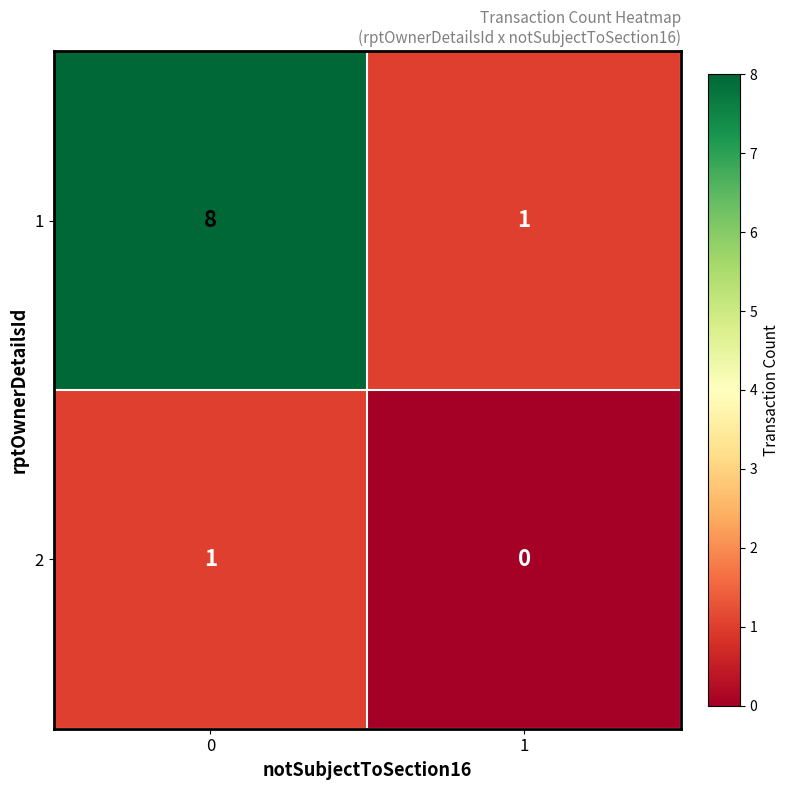

Rank the series by their average value, from lowest to highest.

2, 1